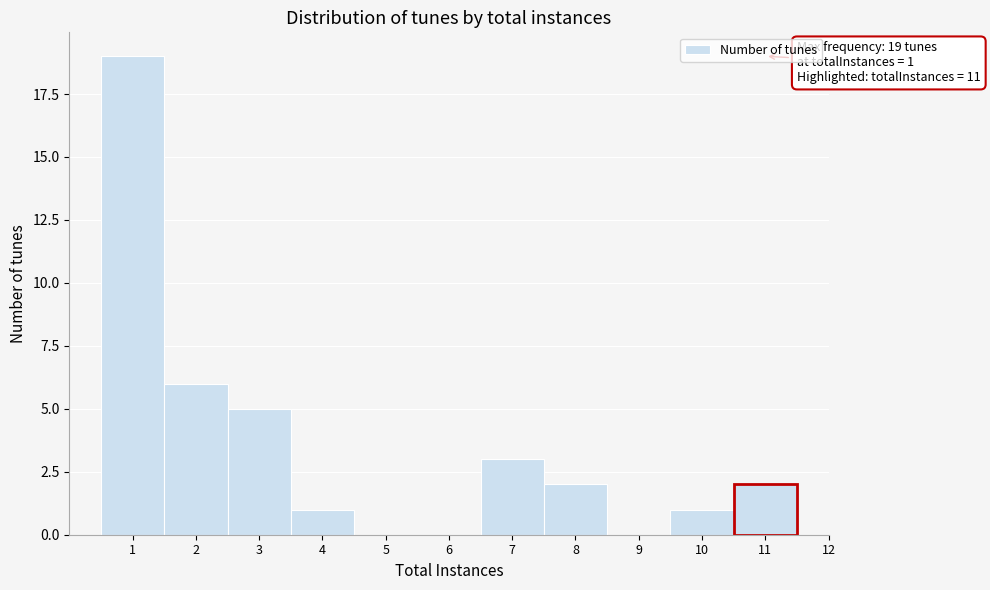

Which range on the x-axis has the tallest bar?

0.5 to 1.5